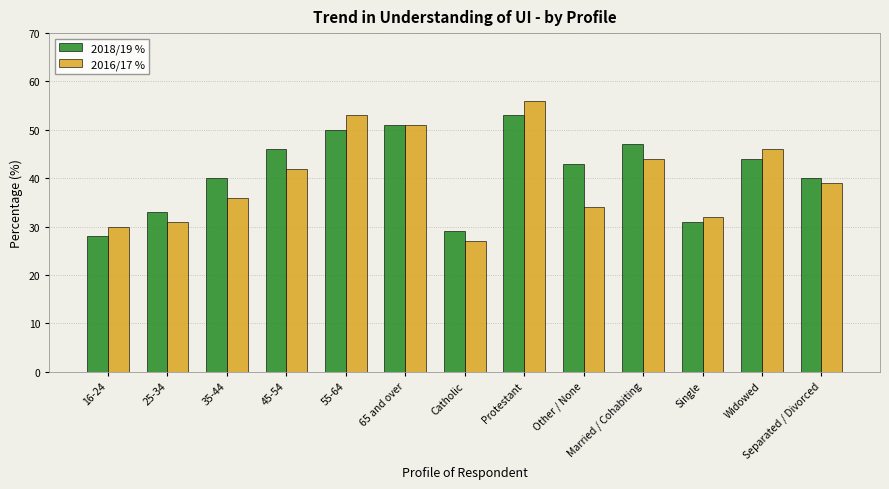

At which label does 2016/17 % first exceed 39?

45-54